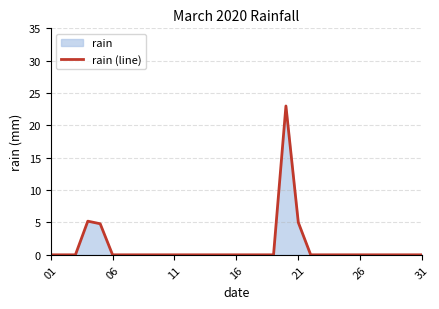

What is the difference between the maximum and minimum values?

23.0